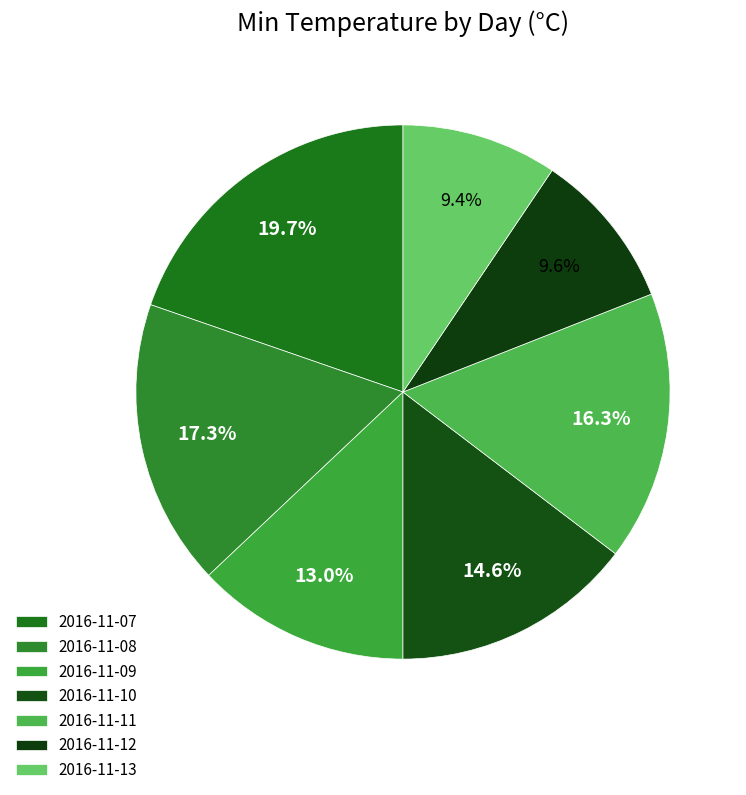

Rank the categories by value from highest to lowest.

2016-11-07, 2016-11-08, 2016-11-11, 2016-11-10, 2016-11-09, 2016-11-12, 2016-11-13